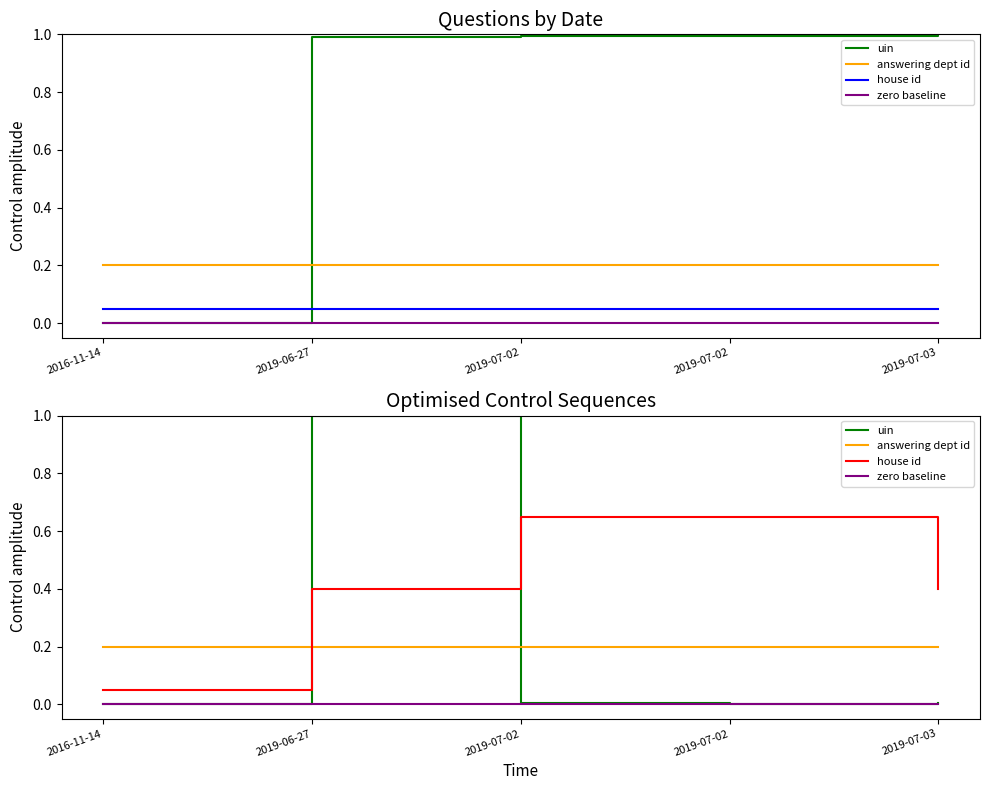

Is the value of uin at 2019-07-02 greater than the value of answering dept id at 2019-07-02?

No